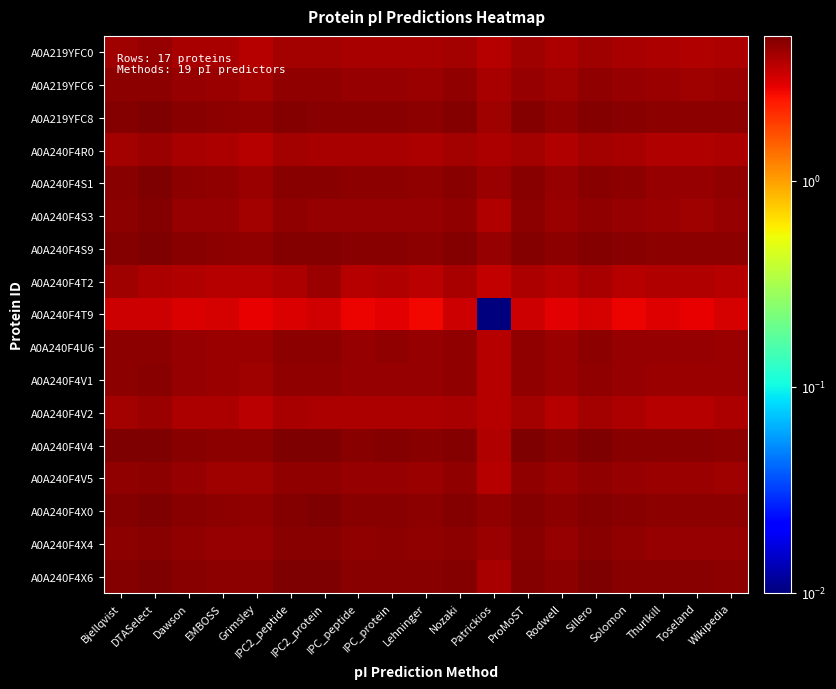

Rank the series by their maximum value, from lowest to highest.

A0A240F4T9, A0A240F4R0, A0A240F4V2, A0A240F4T2, A0A219YFC0, A0A240F4V5, A0A219YFC6, A0A240F4U6, A0A240F4V1, A0A240F4X4, A0A240F4S3, A0A240F4S9, A0A240F4S1, A0A240F4X0, A0A240F4V4, A0A240F4X6, A0A219YFC8